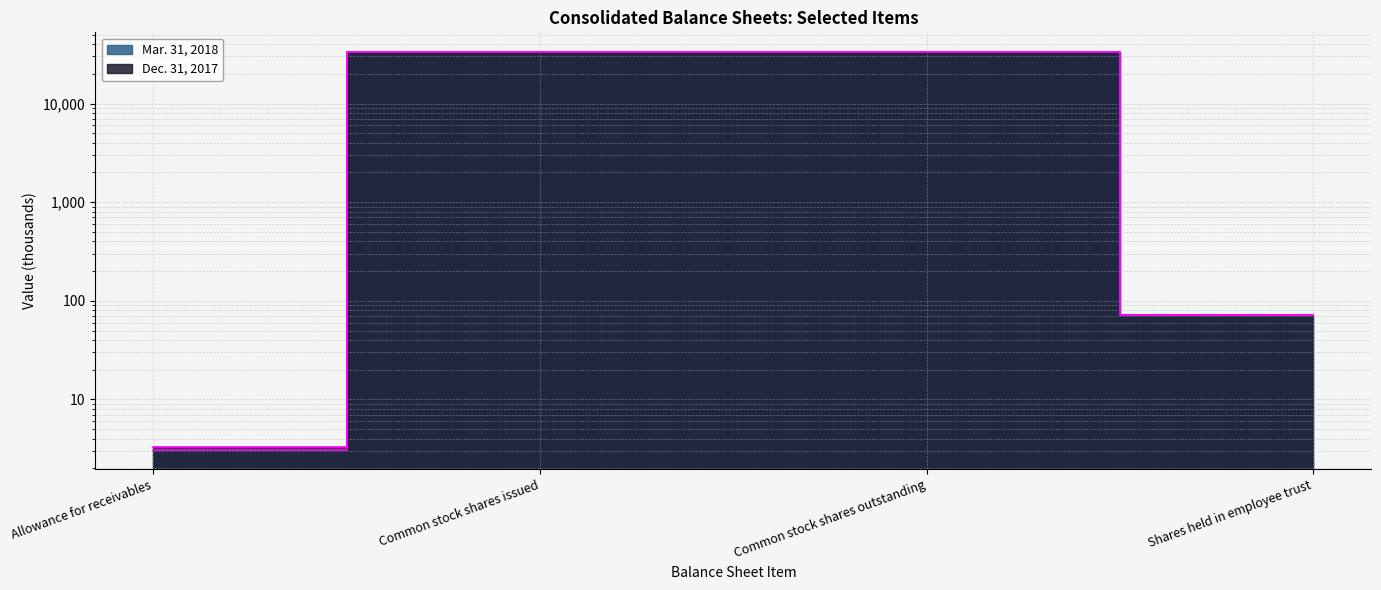

True or false: Mar. 31, 2018 has more than 1 points higher than both neighbors.

False